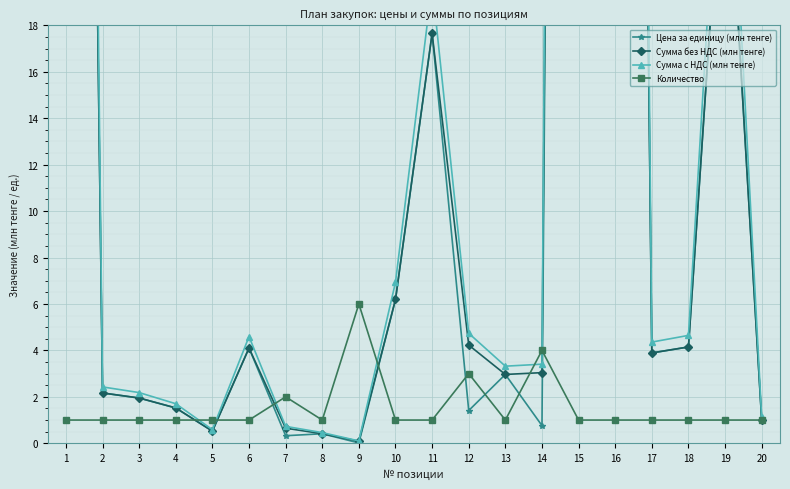

What is the value of the Количество point at the 11th from the left?

1